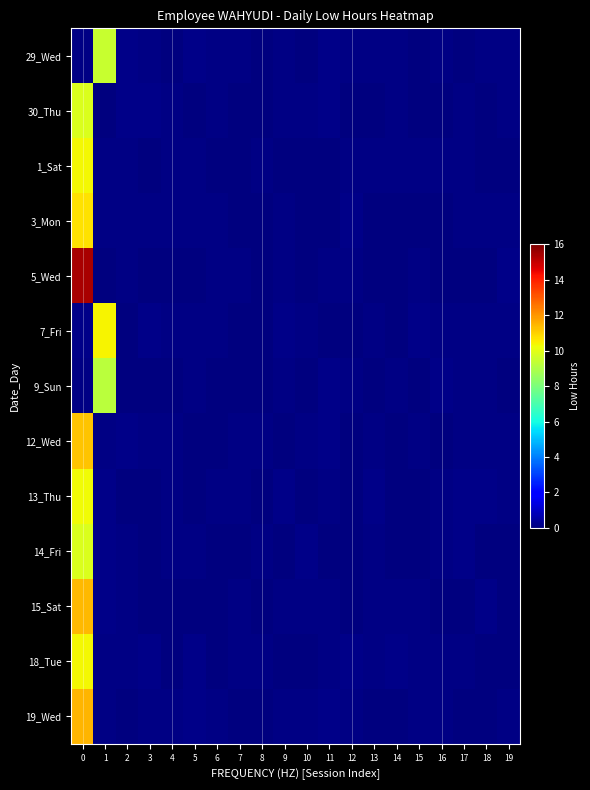

Which series has the largest range (max minus min)?

5_Wed